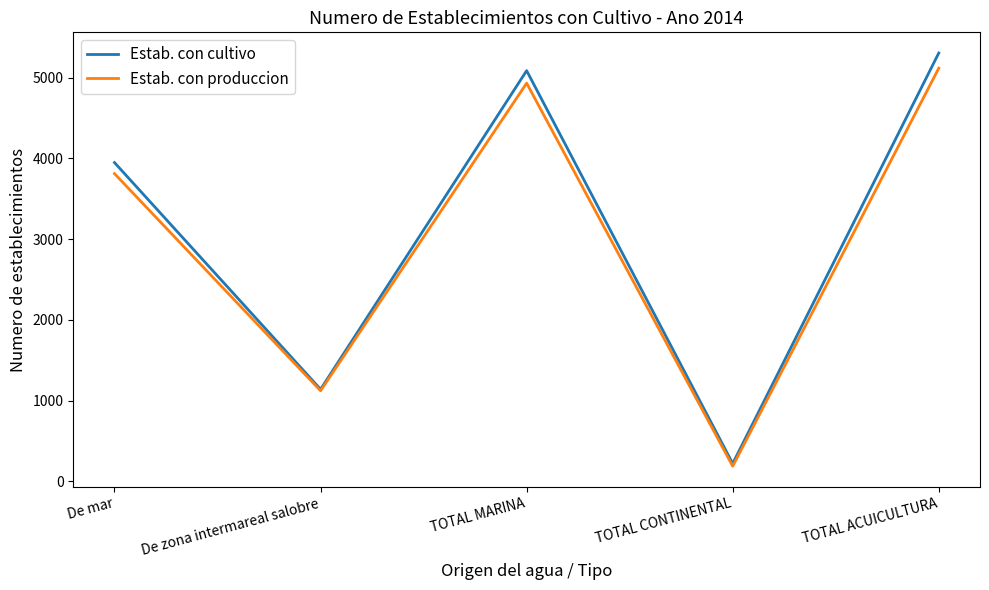

Does the chart display data point markers on the line(s)?

No